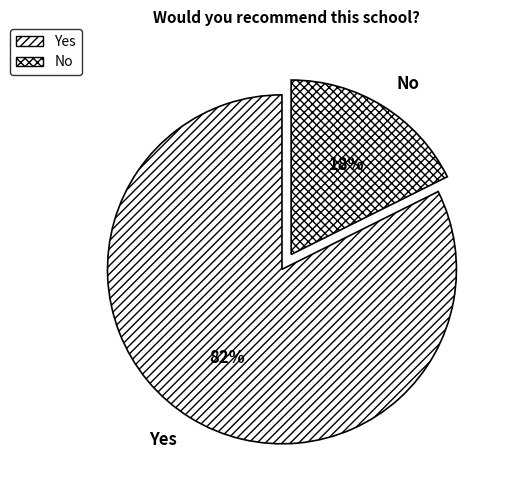

Which has a higher value, No or Yes?

Yes